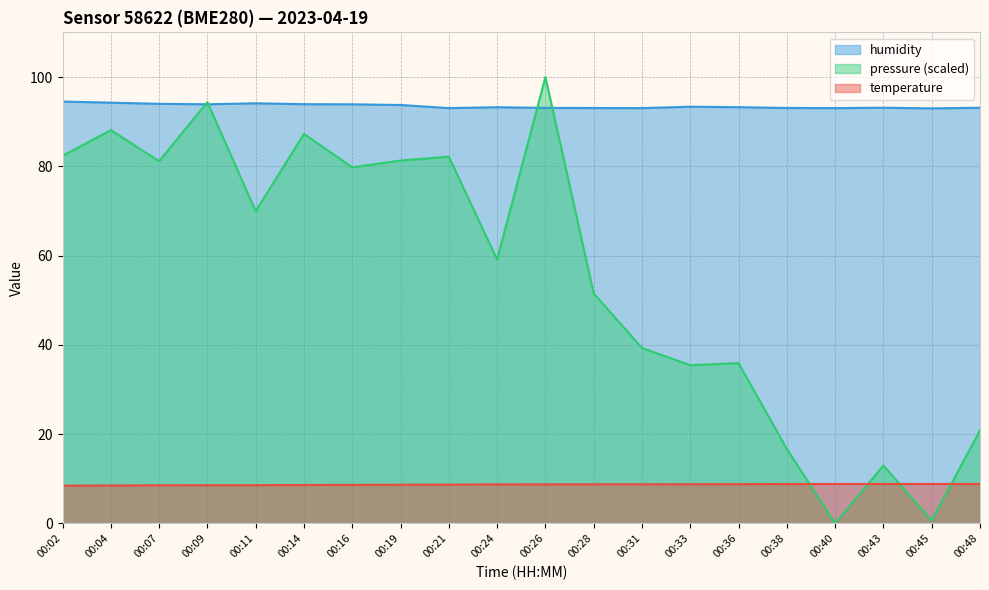

After their last crossing, which series has the higher values: humidity or pressure_scaled?

humidity